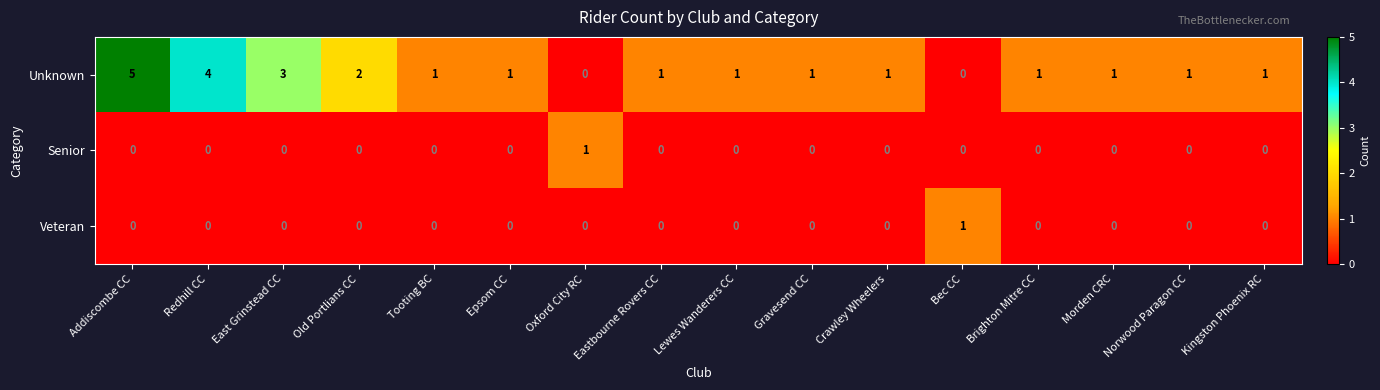

How many distinct data groups are displayed?

3